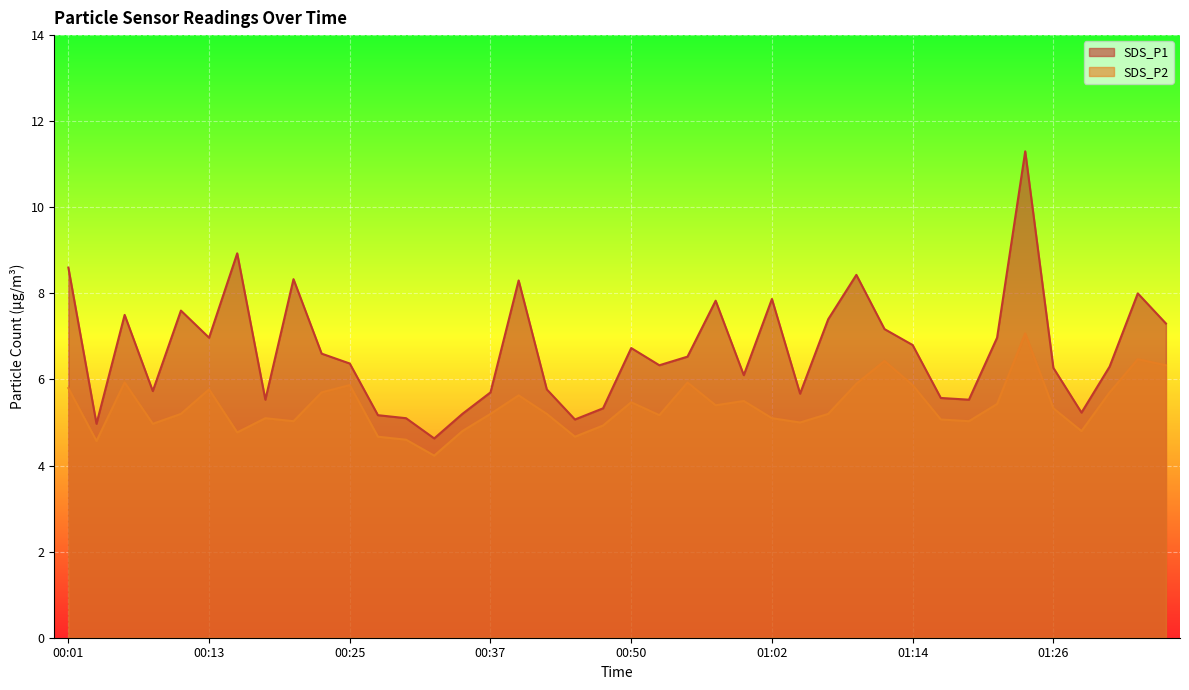

Is the value of SDS_P2 at 01:31 greater than the value of SDS_P1 at 01:12?

No